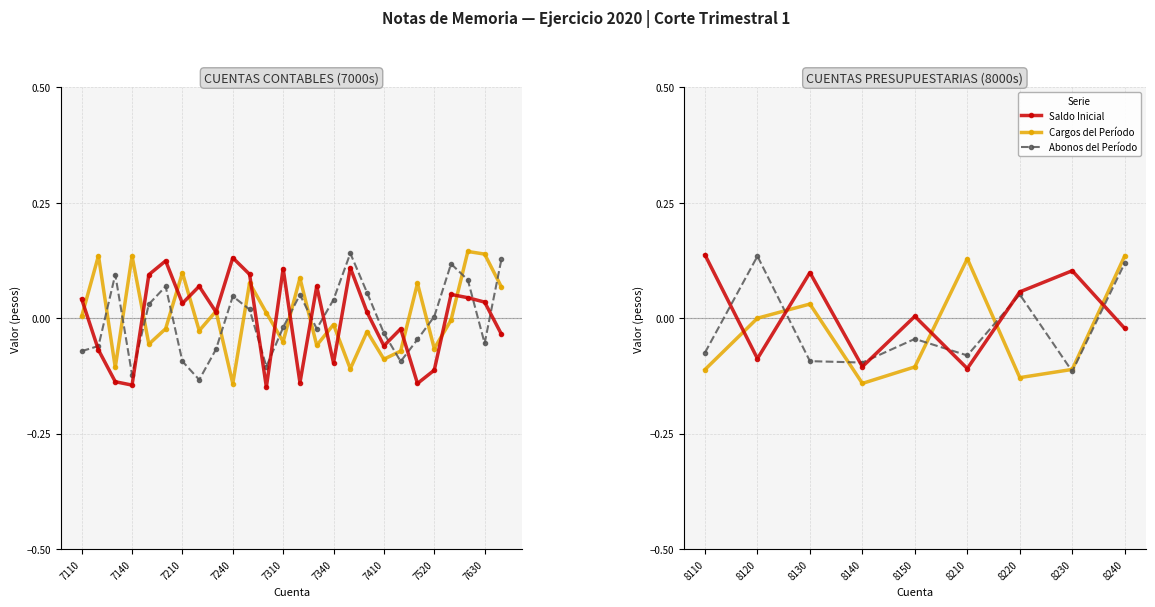

What is the lowest value of the Abonos del Período series?

-0.1